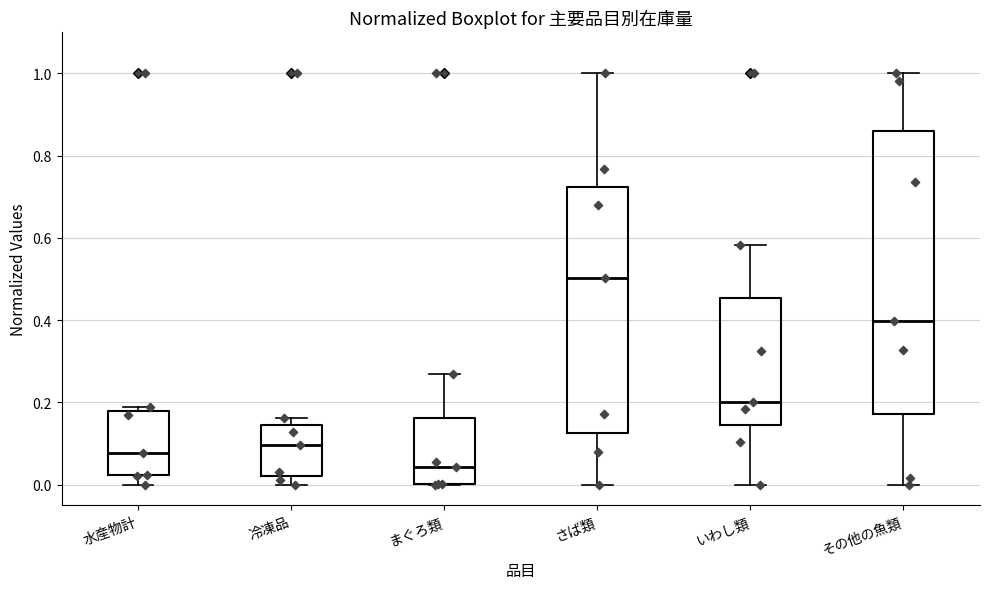

Where does the lower whisker of the box for 冷凍品 end on the y-axis? The values are not printed on the chart, so give them approximately, as read against the axis.

0.00